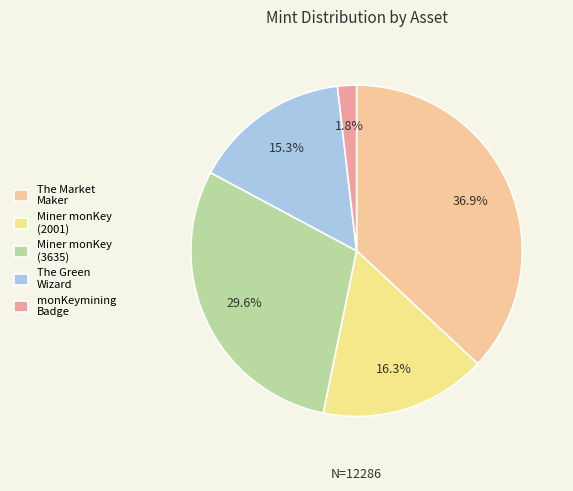

Count the number of slices in the pie.

5